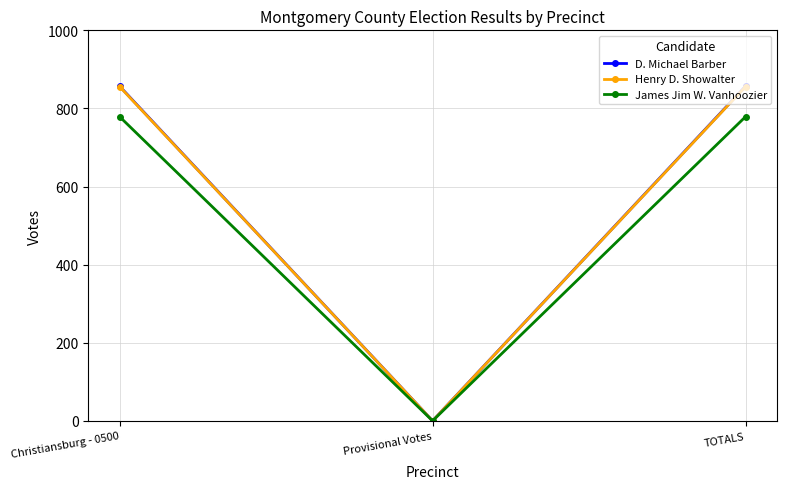

What is the label of the 1st point from the right?

TOTALS